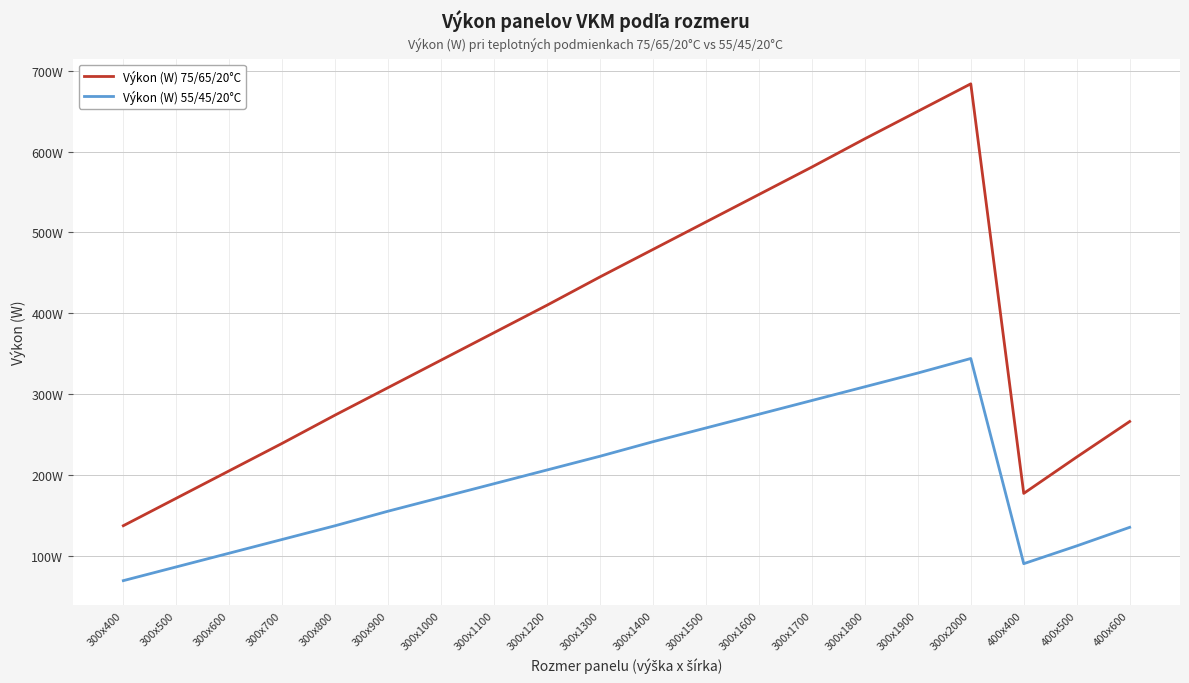

At which category is the sum across all series the highest?

300x2000